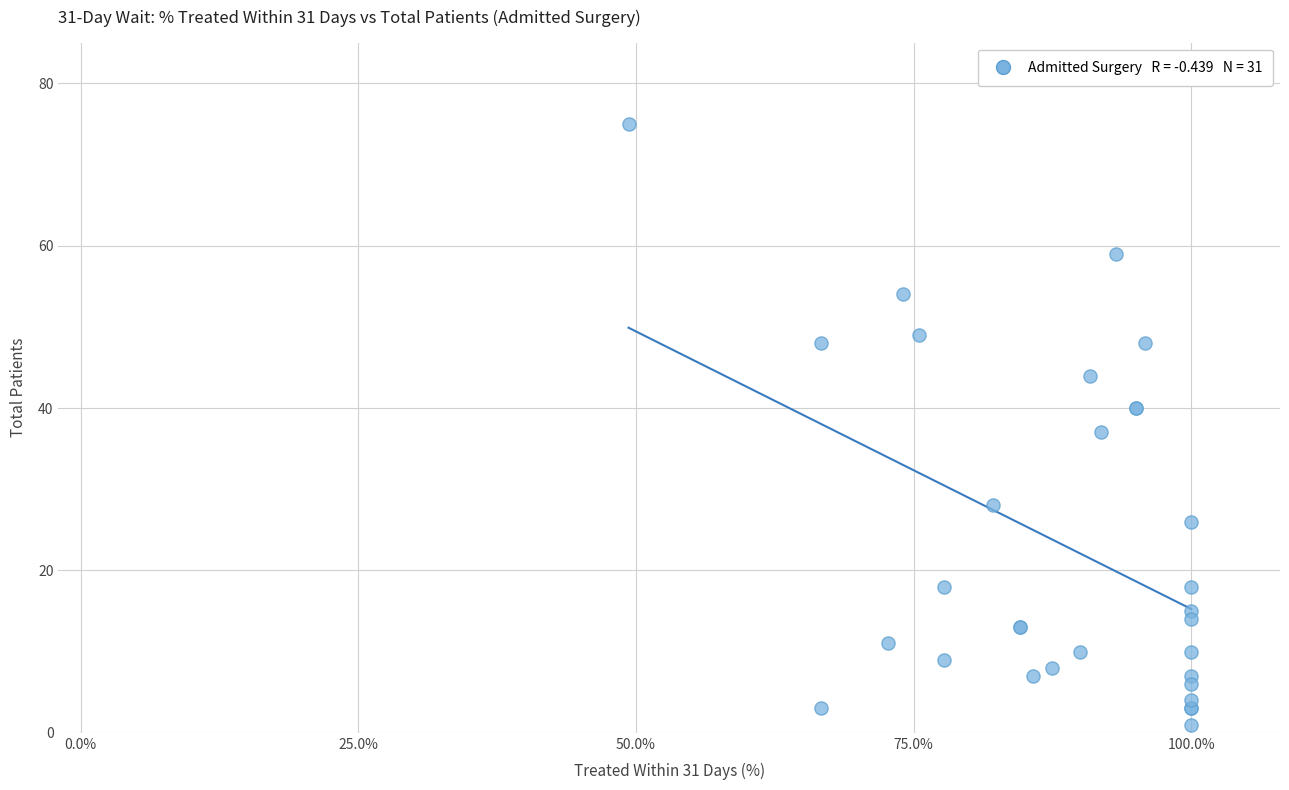

What Y value in the scatter plot is closest to 38?

37